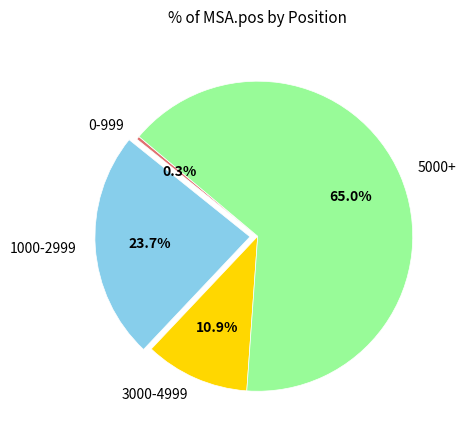

Which slice is the largest?

5000+